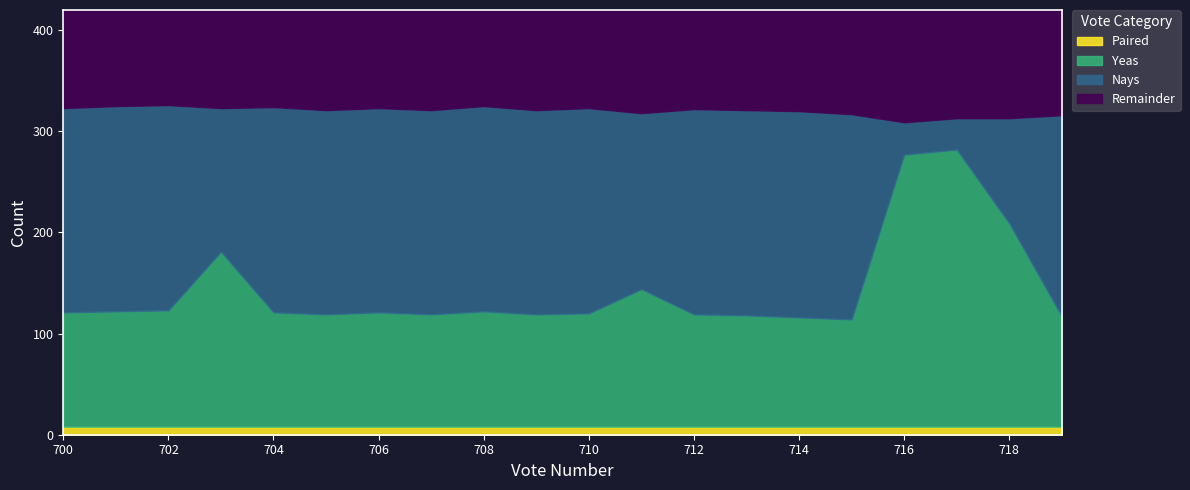

What is the difference between the maximum and minimum values in the Nays series?

173